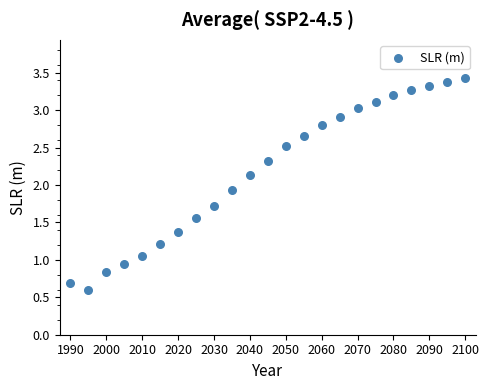

What is the range of Y values (max minus min)?

2.8